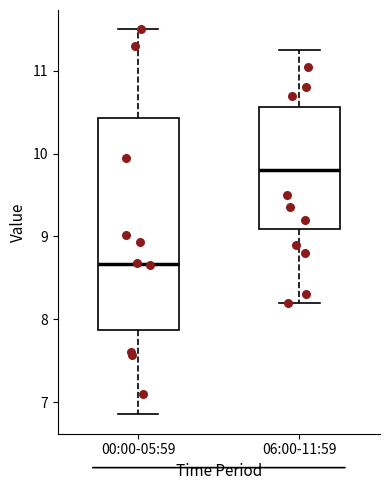

Which box has the lowest median line?

00:00-05:59